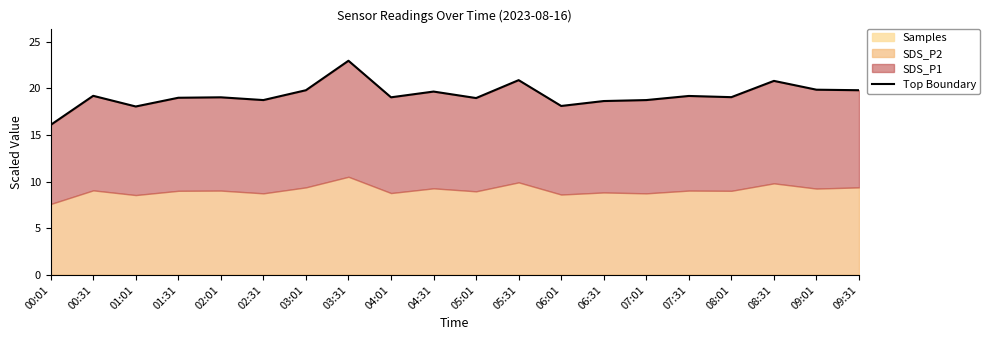

Where is the first local maximum?

00:31